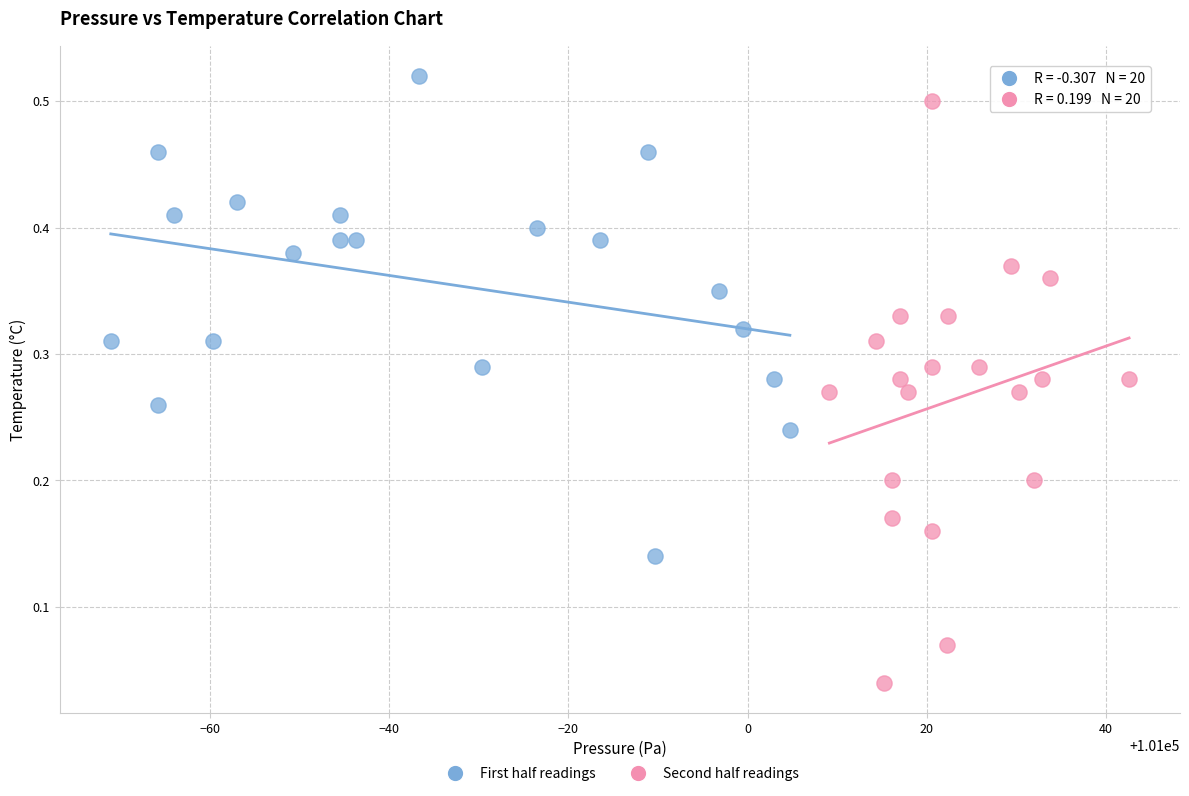

Which series has the widest spread of Y values?

Second half readings